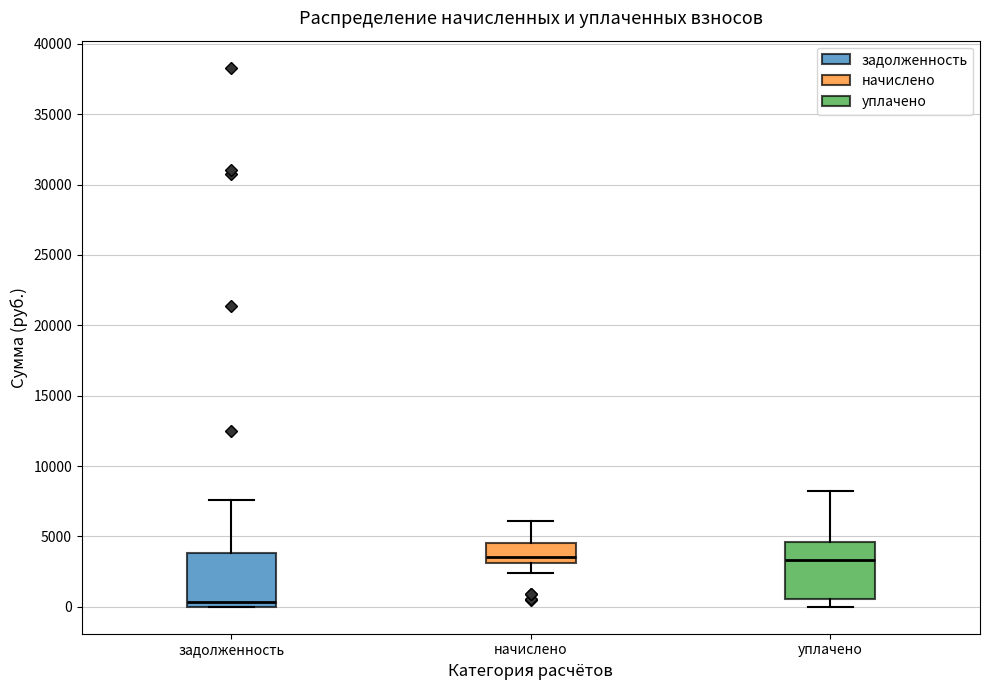

Reading left to right, read every box against the y-axis: the position of its median line, the range the box covers, and the ends of its whiskers. The values are not printed on the chart, so give them approximately, as read against the axis.

задолженность: median 500, box 0 to 4000, whiskers 0 to 7500
начислено: median 3500, box 3000 to 4500, whiskers 2500 to 6000
уплачено: median 3500, box 500 to 4500, whiskers 0 to 8000